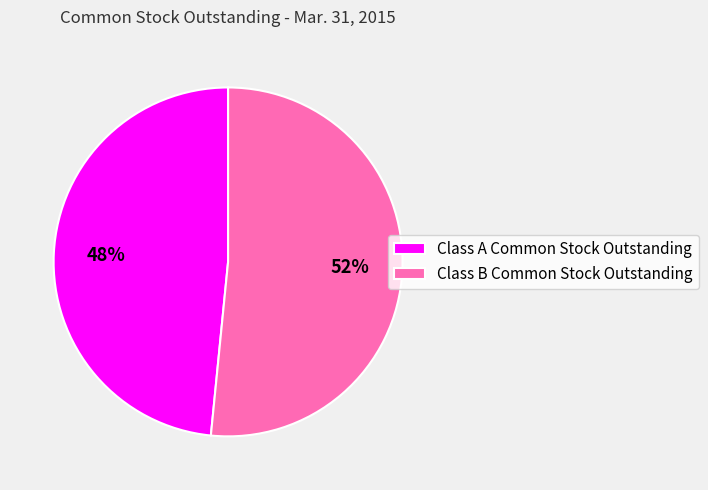

What percentage is the Class B Common Stock Outstanding slice, to the nearest percent?

52%